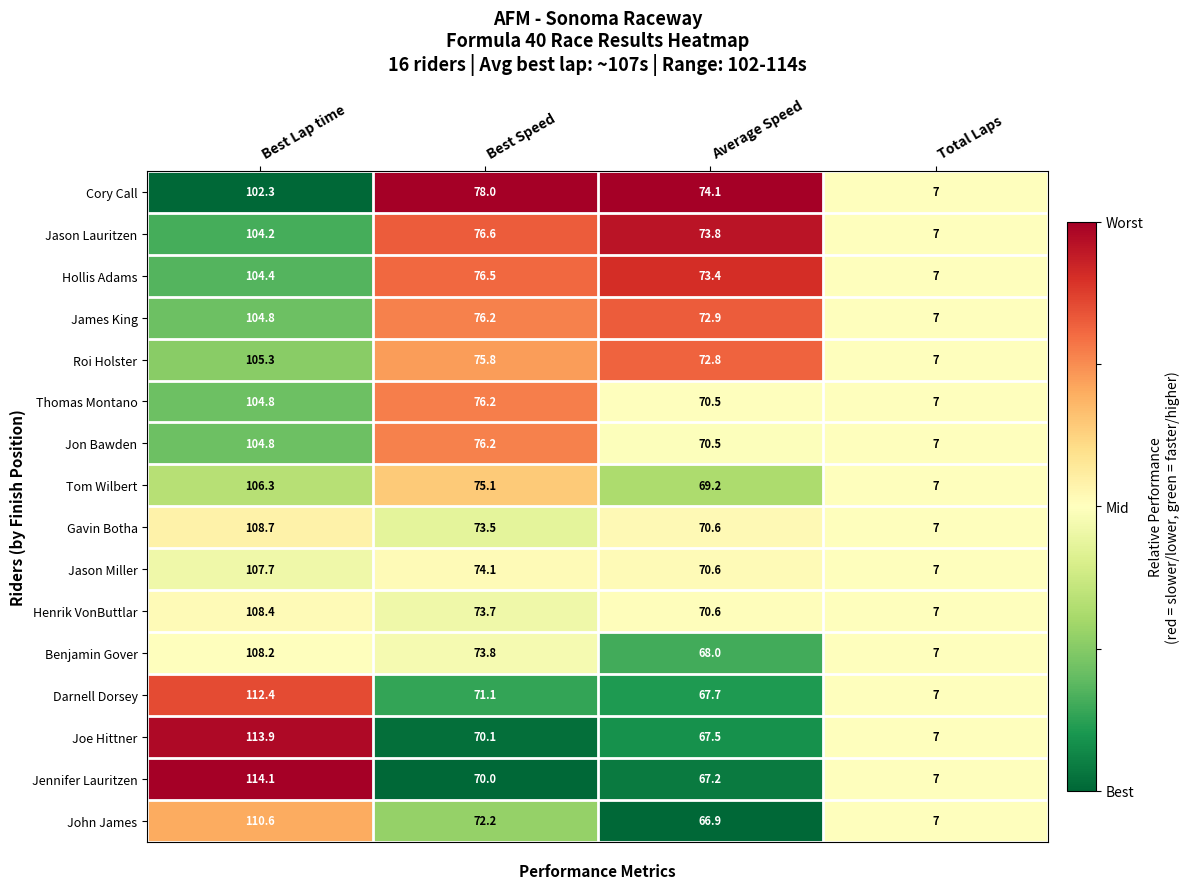

At which label does Tom Wilbert reach its minimum?

Total Laps